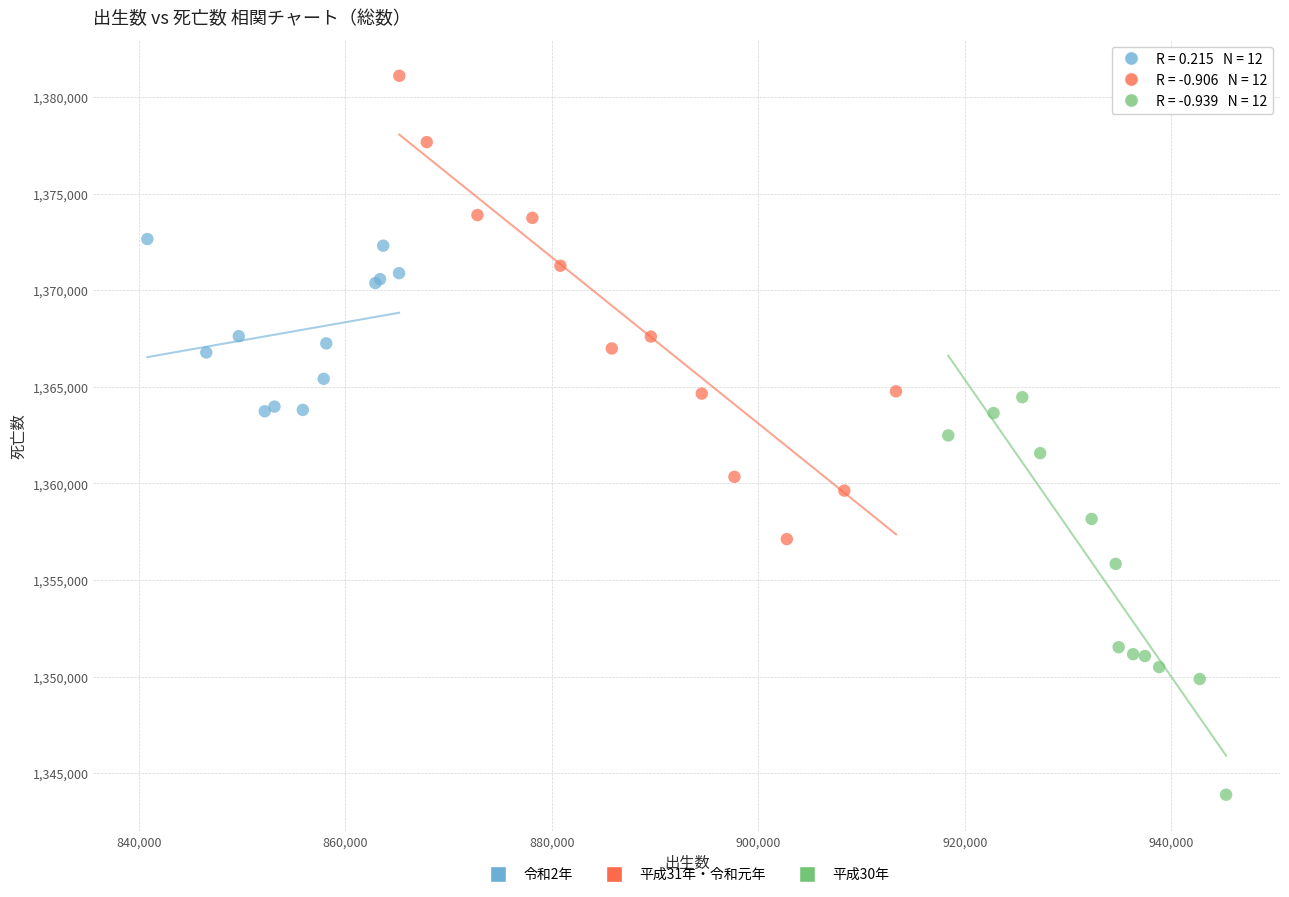

Which series reaches the maximum Y coordinate?

平成31年・令和元年